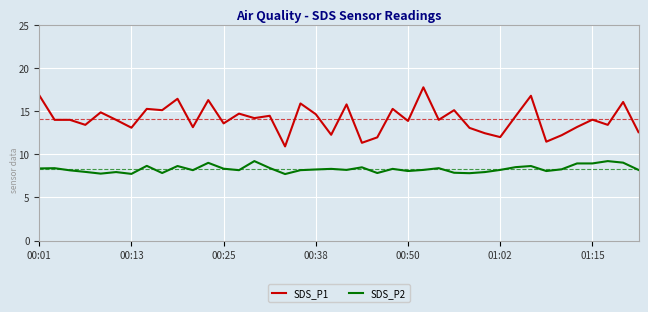

Which series has the widest spread of values?

SDS_P1